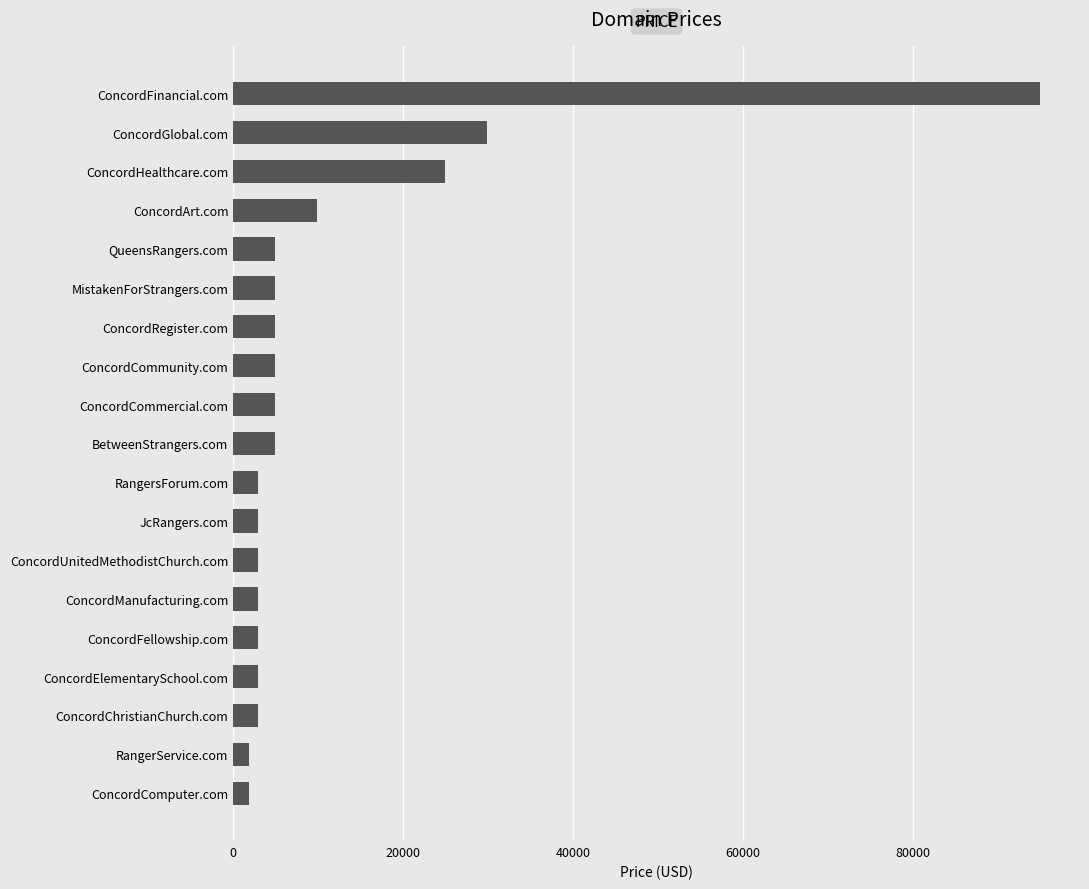

Reading top to bottom, extract all data points from this chart.

ConcordFinancial.com=94888	ConcordGlobal.com=29888	ConcordHealthcare.com=24888	ConcordArt.com=9888	QueensRangers.com=4888	MistakenForStrangers.com=4888	ConcordRegister.com=4888	ConcordCommunity.com=4888	ConcordCommercial.com=4888	BetweenStrangers.com=4888	RangersForum.com=2888	JcRangers.com=2888	ConcordUnitedMethodistChurch.com=2888	ConcordManufacturing.com=2888	ConcordFellowship.com=2888	ConcordElementarySchool.com=2888	ConcordChristianChurch.com=2888	RangerService.com=1888	ConcordComputer.com=1888